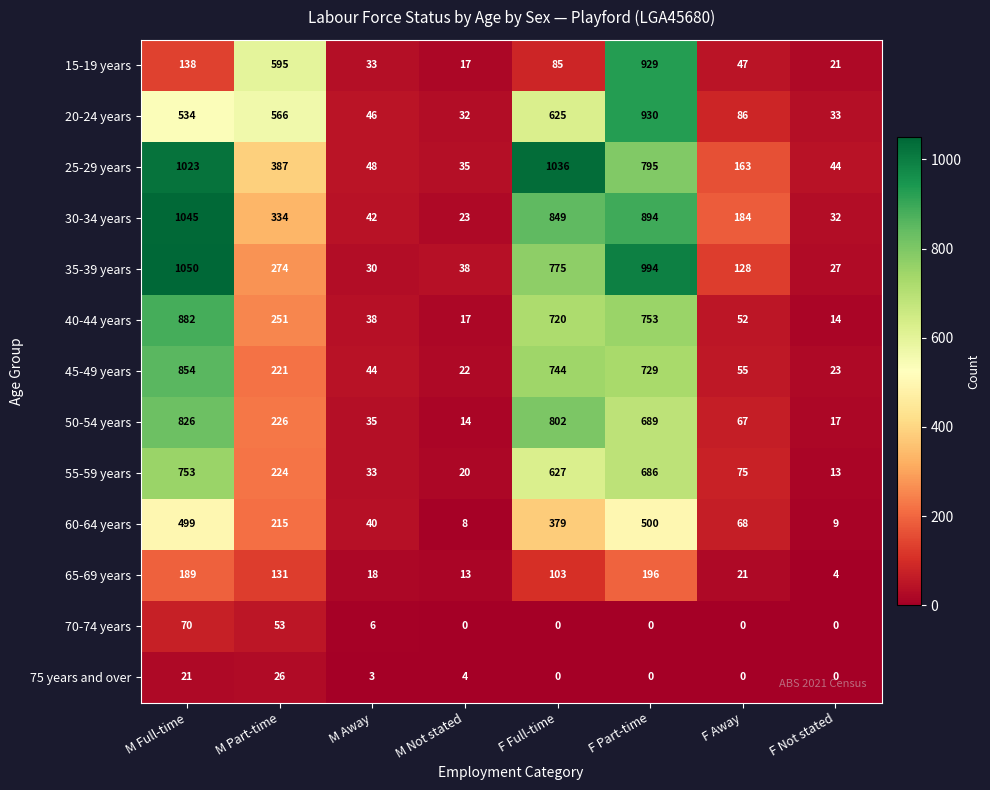

What is the average value of the 65-69 years series?

84